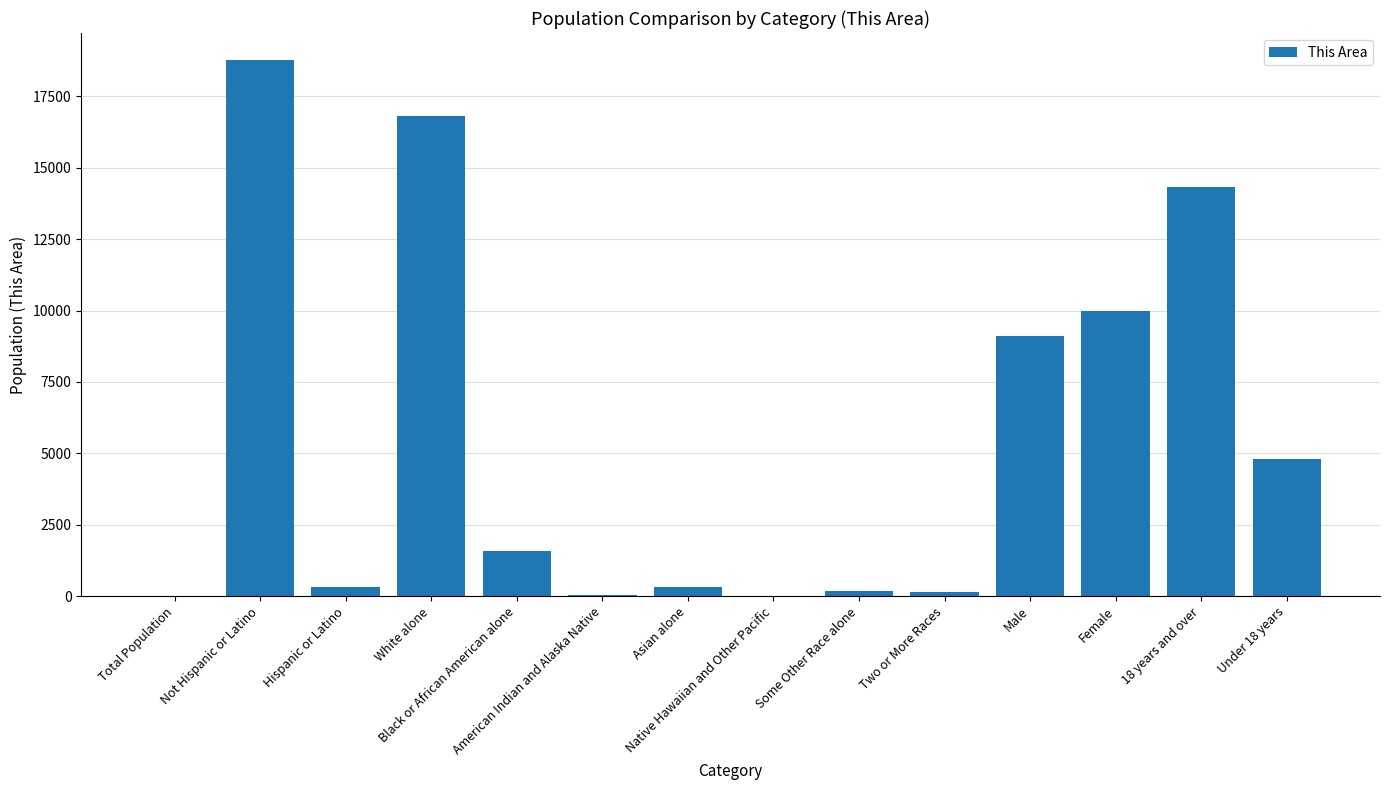

What is the sum of all values?

76435